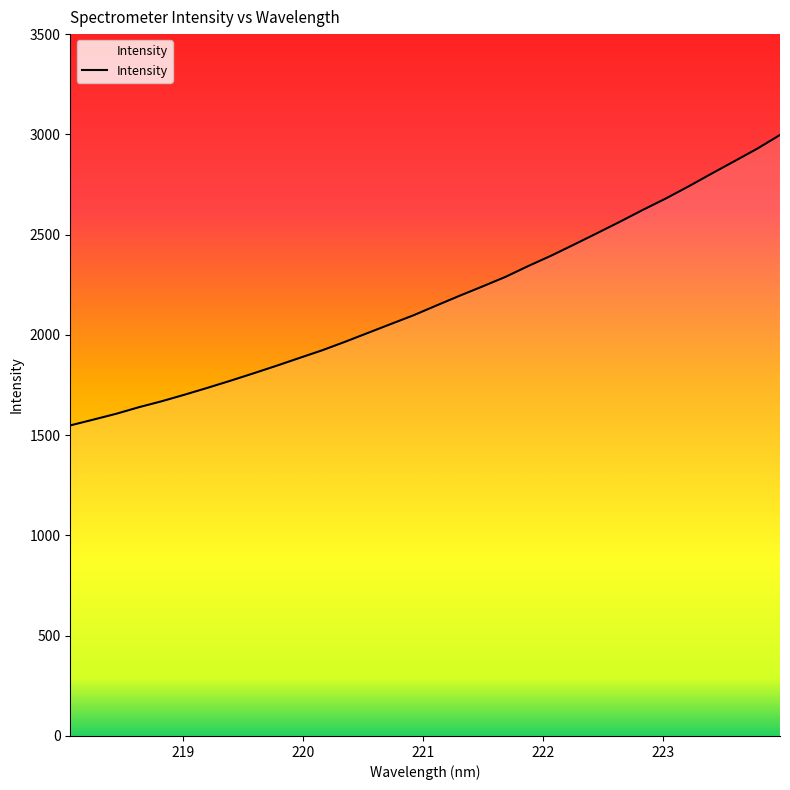

What is the difference between the maximum and minimum values?

1448.3